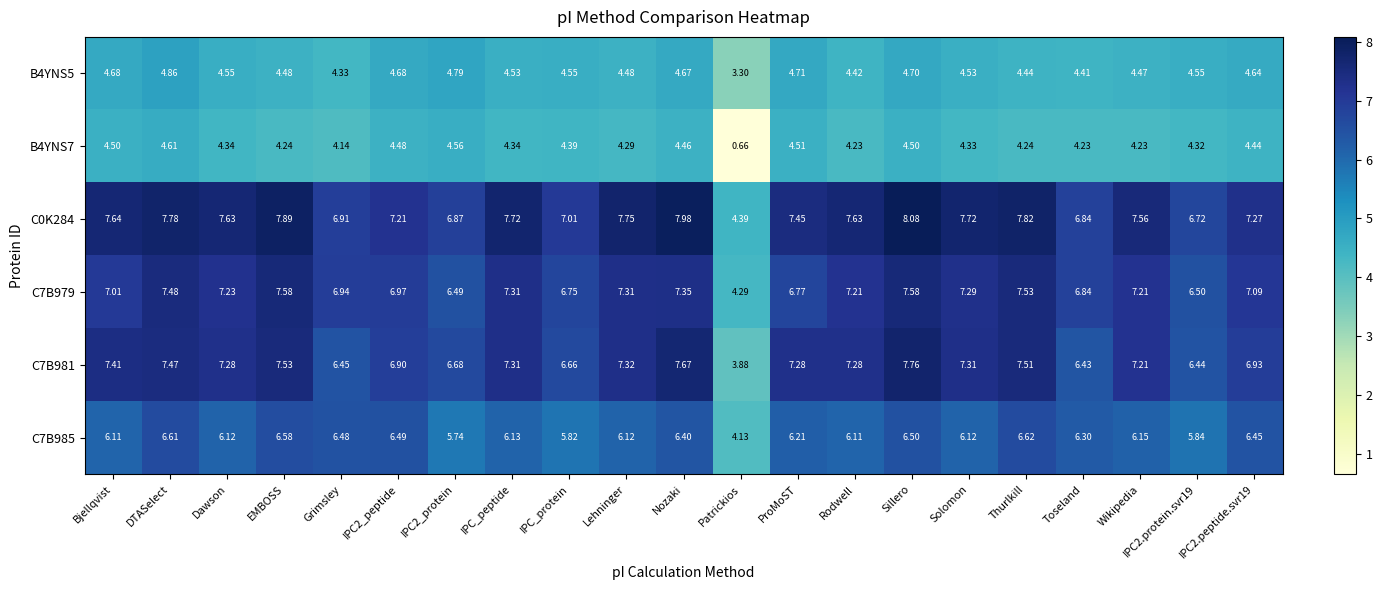

At which label does B4YNS7 reach its peak?

DTASelect